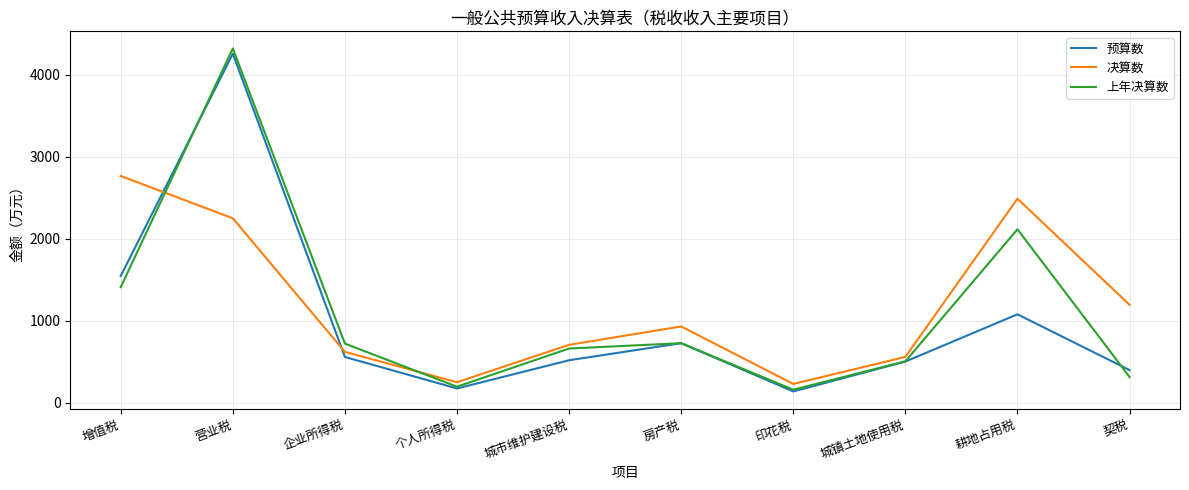

The 决算数 series shows 561 at 城镇土地使用税. True or false?

True